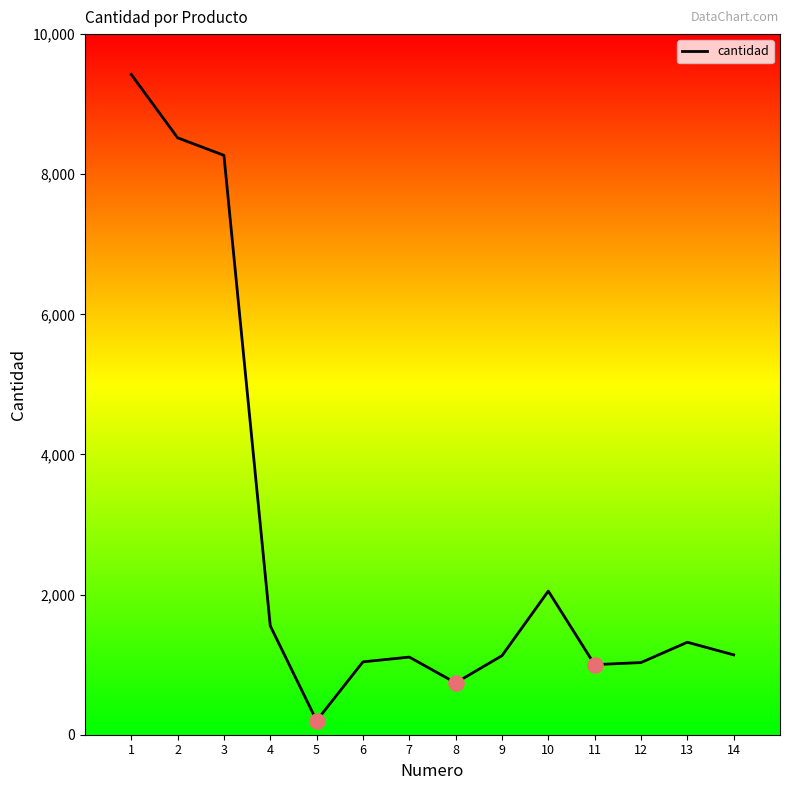

What is the change in value from 10 to 11?

-1050